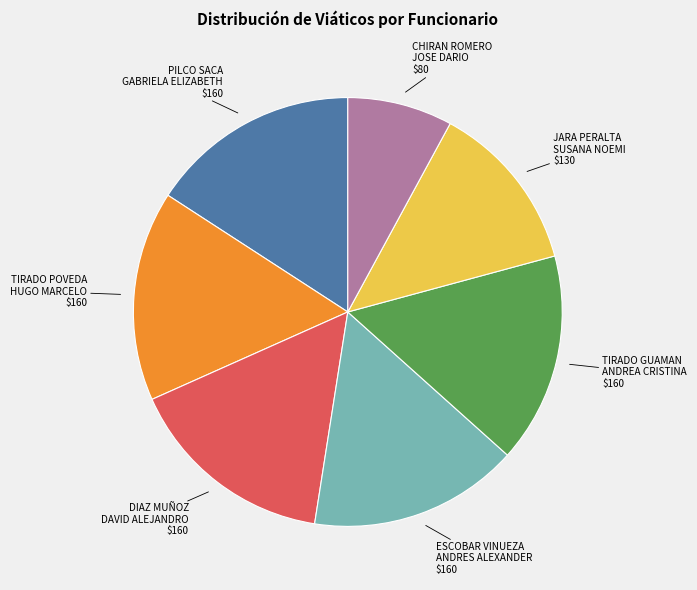

Count the number of slices in the pie.

7